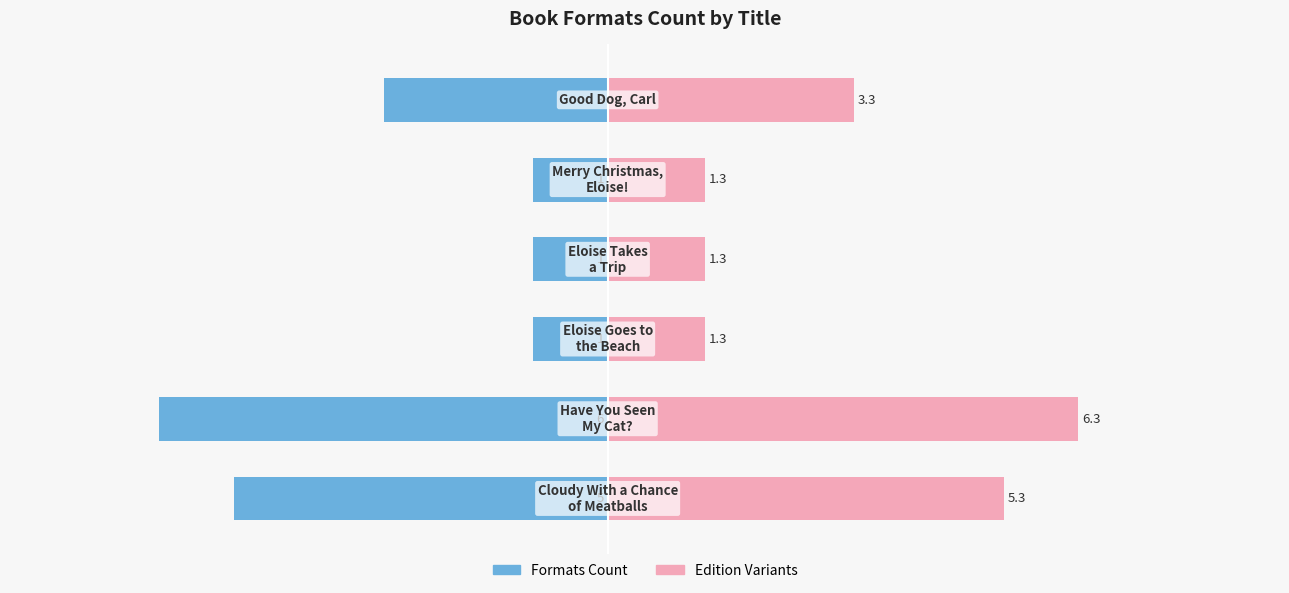

Are the bars horizontal?

Yes